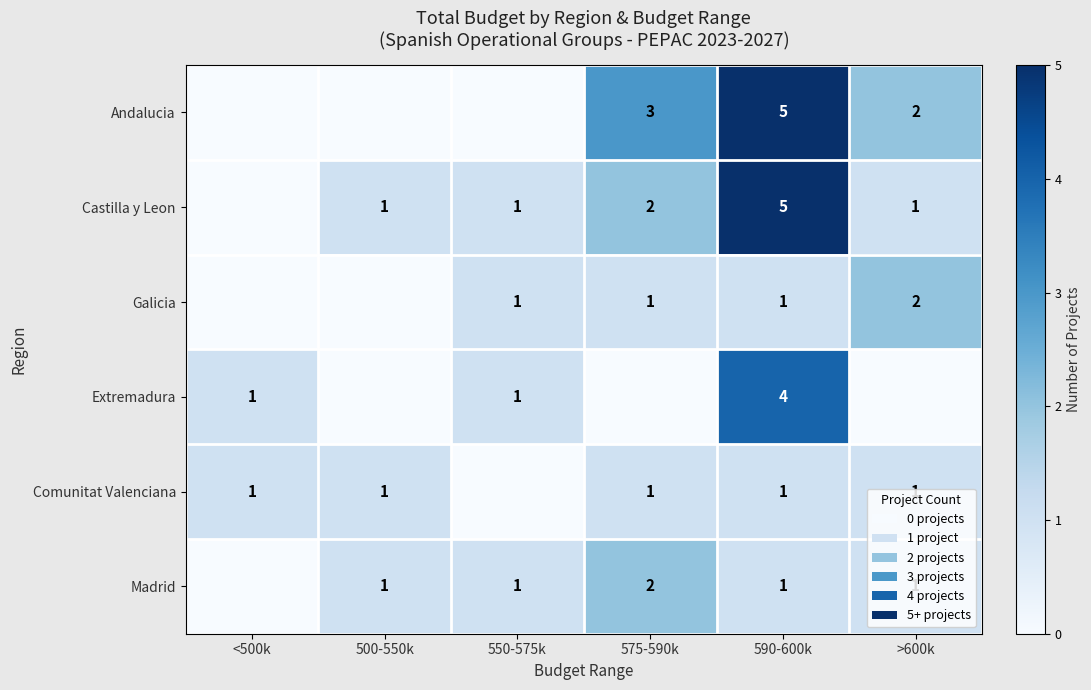

What is the total value across all series at 590-600k?

17